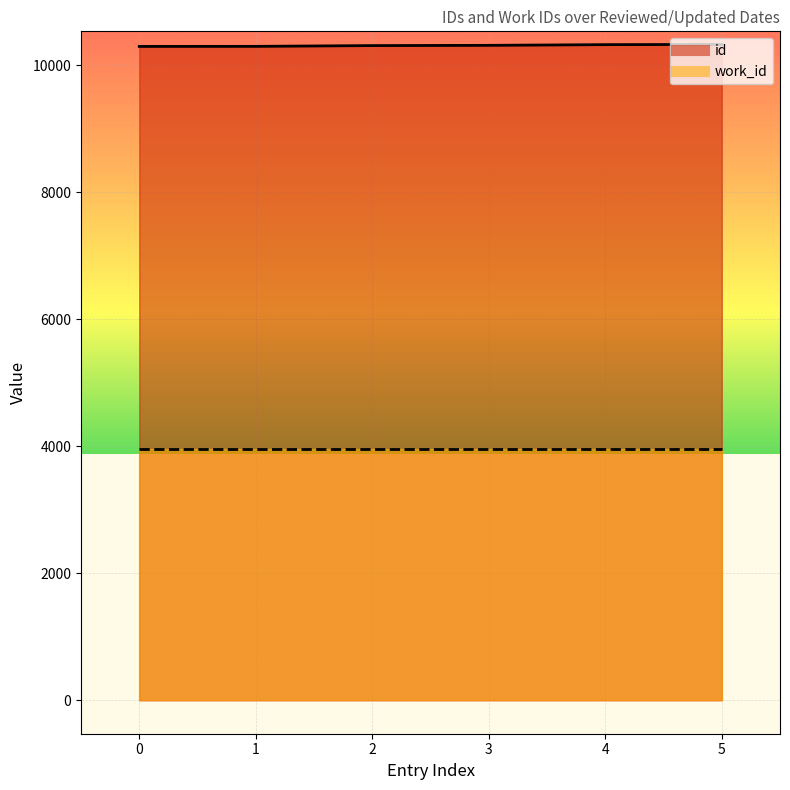

What is the sum of all values?

61866